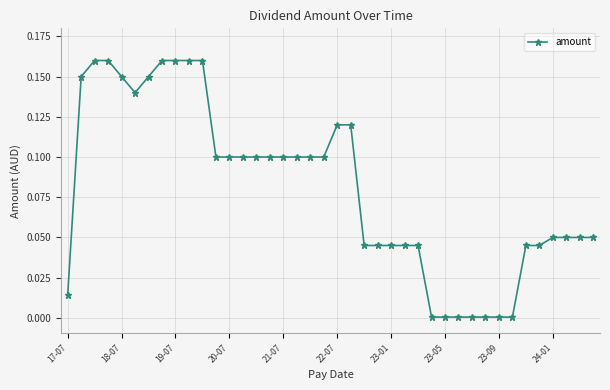

Reading right to left, extract all data points from this chart.

0.1	0.1	0.1	0.1	0.0	0.0	0.0	0.0	0.0	0.0	0.0	0.0	0.0	0.0	0.0	0.0	0.0	0.0	0.1	0.1	0.1	0.1	0.1	0.1	0.1	0.1	0.1	0.1	0.1	0.2	0.2	0.2	0.2	0.1	0.1	0.1	0.2	0.2	0.1	0.0